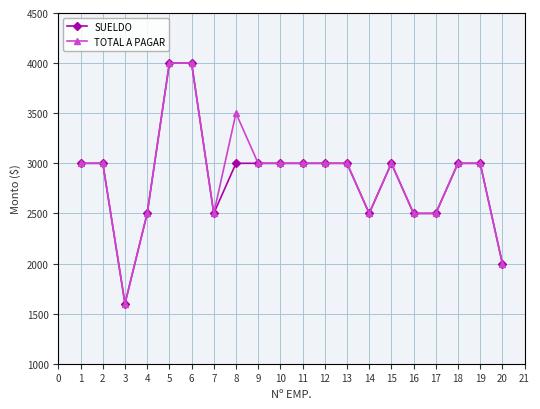

The value of TOTAL A PAGAR at 4 is 2500. True or false?

True